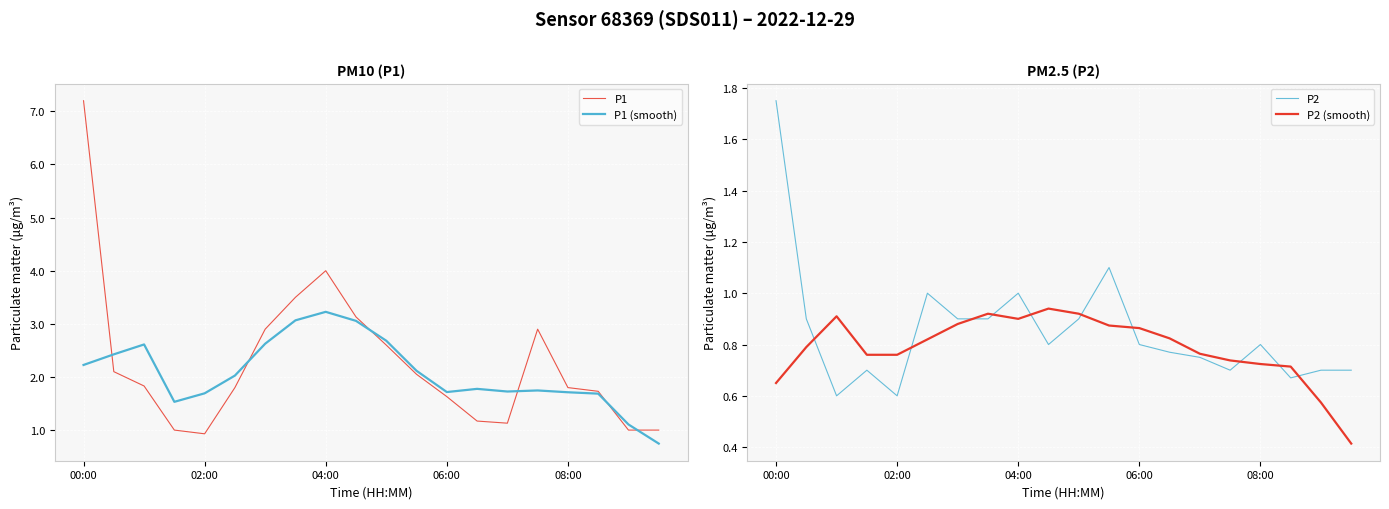

What is the difference between the maximum and minimum values in the P2 (smooth) series?

0.5